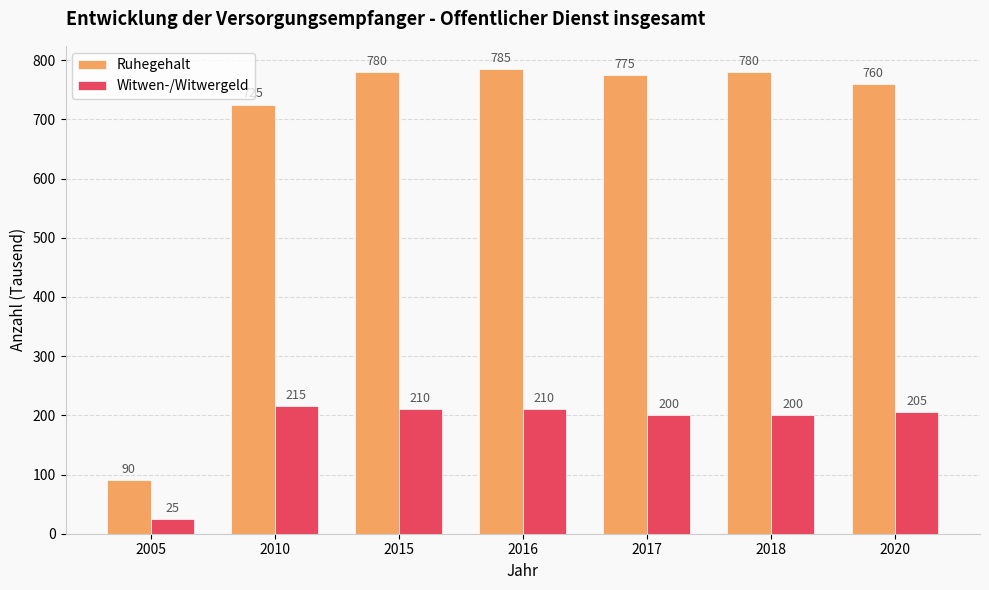

How many categories are shown in the chart?

7